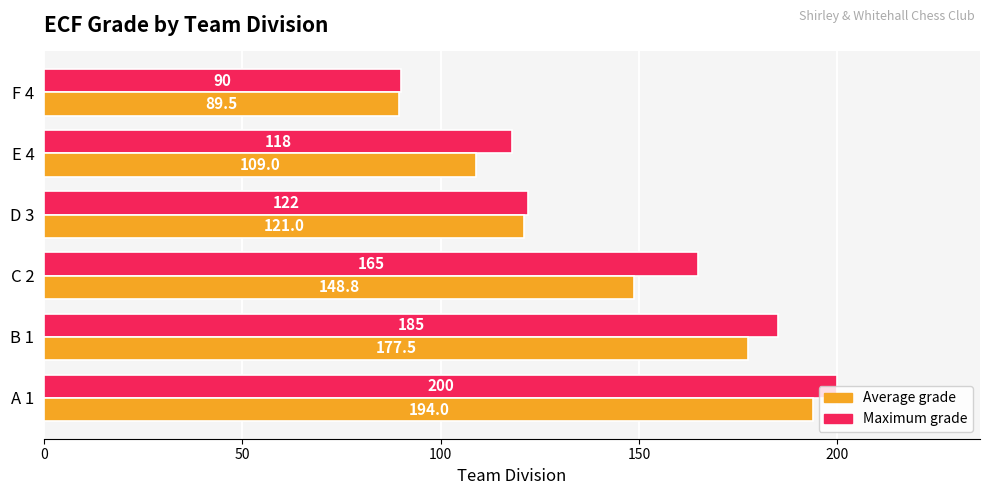

What is the difference between the second highest and second lowest values in the Average grade series?

68.5